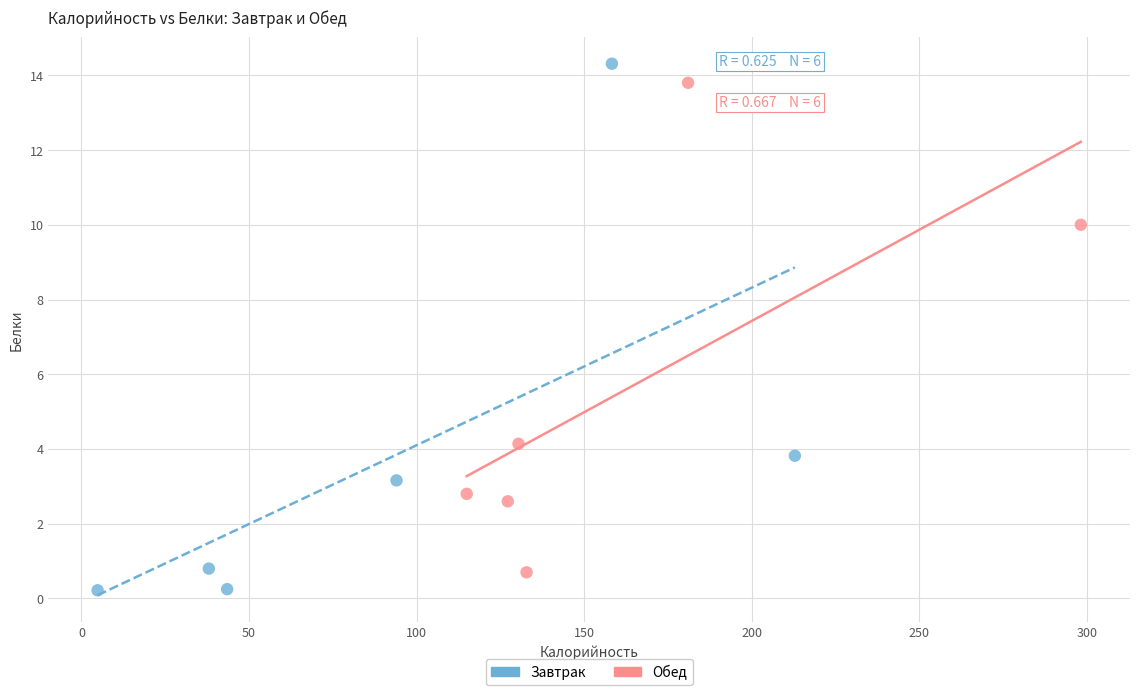

What are all the series names shown in the legend?

Завтрак, Обед